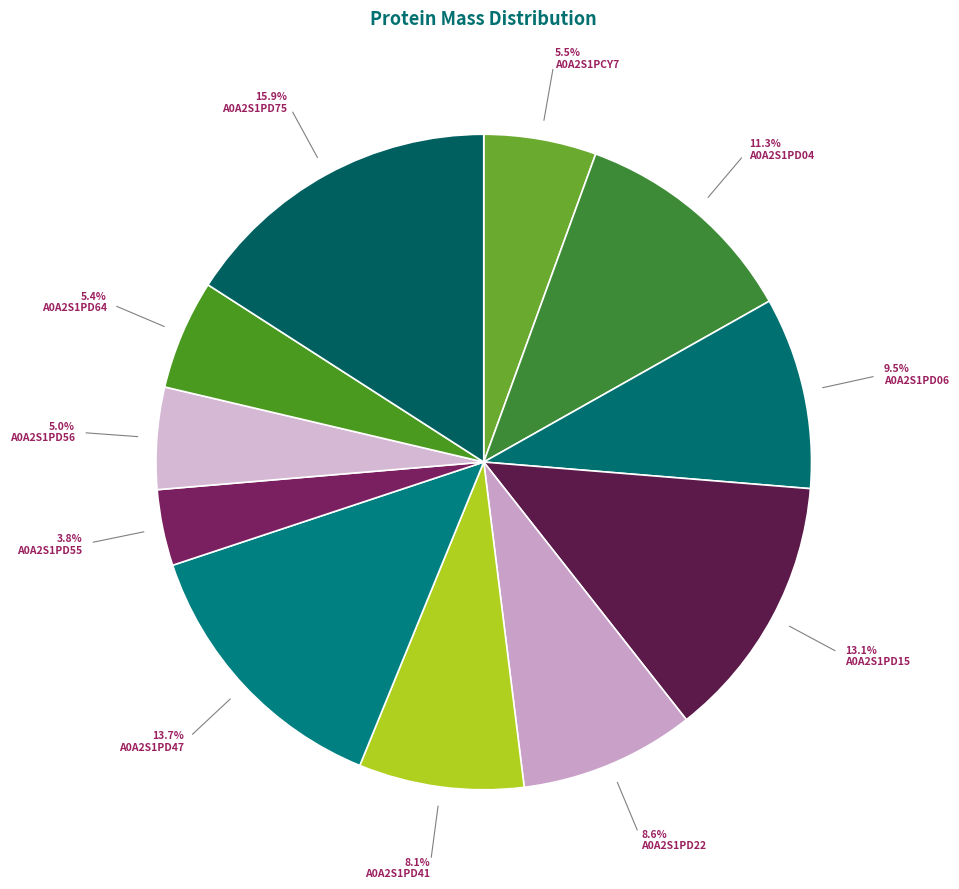

How many segments does this pie chart have?

11